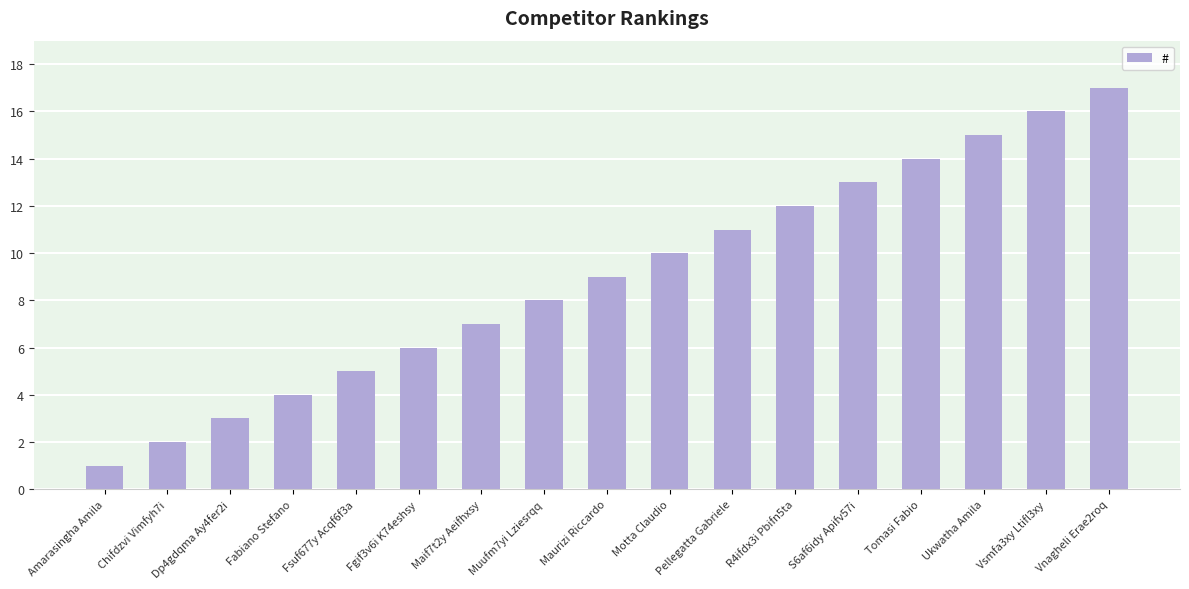

The value at Ukwatha Amila is 15. True or false?

True